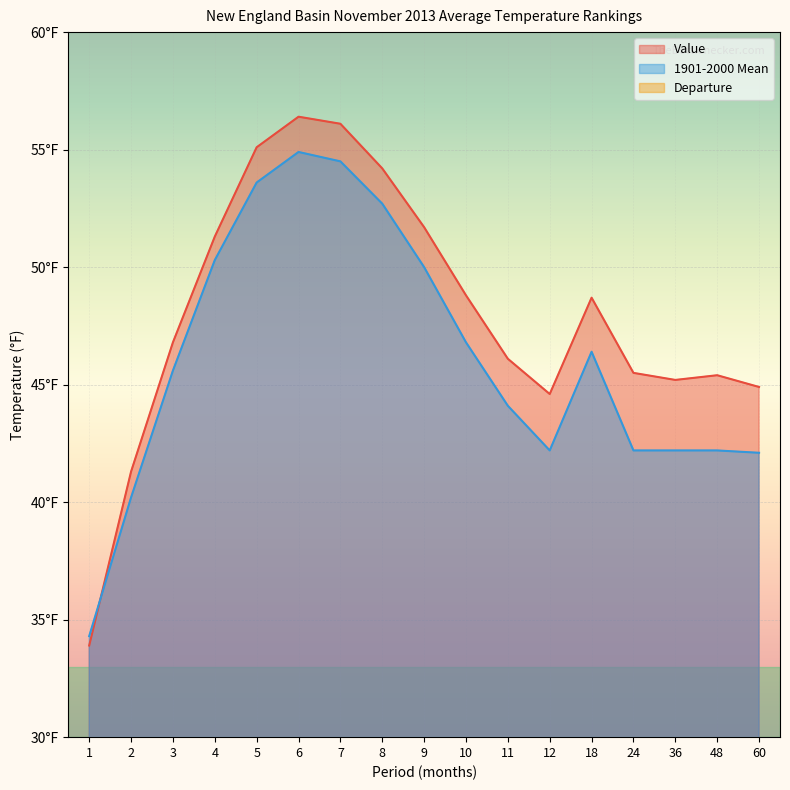

Reading right to left, list all the values displayed in this chart.

Value: 60=44.9	48=45.4	36=45.2	24=45.5	18=48.7	12=44.6	11=46.1	10=48.8	9=51.7	8=54.2	7=56.1	6=56.4	5=55.1	4=51.3	3=46.8	2=41.3	1=33.9
1901-2000 Mean: 60=42.1	48=42.2	36=42.2	24=42.2	18=46.4	12=42.2	11=44.1	10=46.8	9=50.0	8=52.7	7=54.5	6=54.9	5=53.6	4=50.3	3=45.6	2=40.2	1=34.3
Departure: 60=2.8	48=3.2	36=3.0	24=3.3	18=2.3	12=2.4	11=2.0	10=2.0	9=1.7	8=1.5	7=1.6	6=1.5	5=1.5	4=1.0	3=1.2	2=1.1	1=-0.4